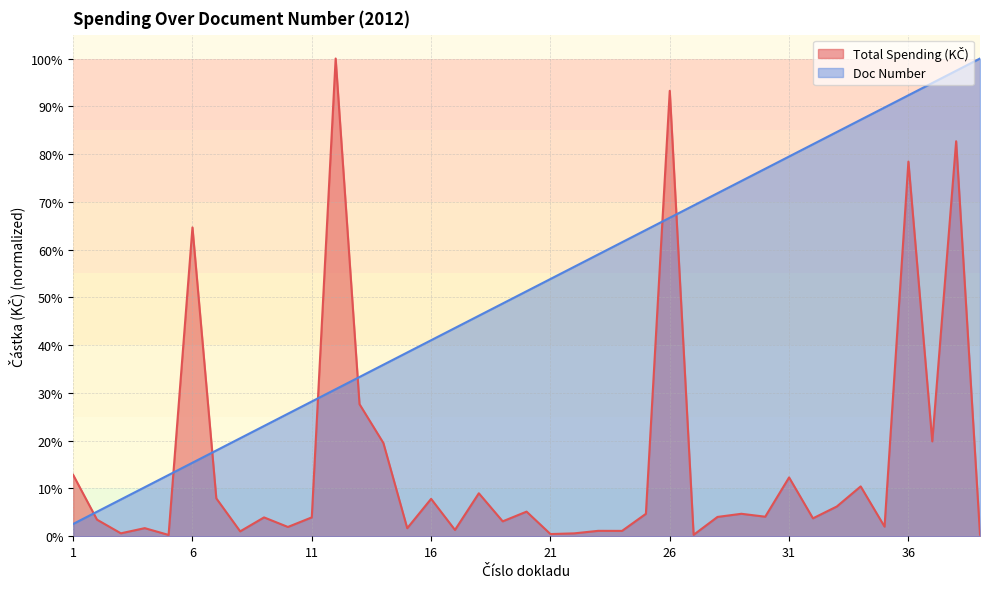

How many intersections are there between Doc Number and Total Spending (KČ)?

7